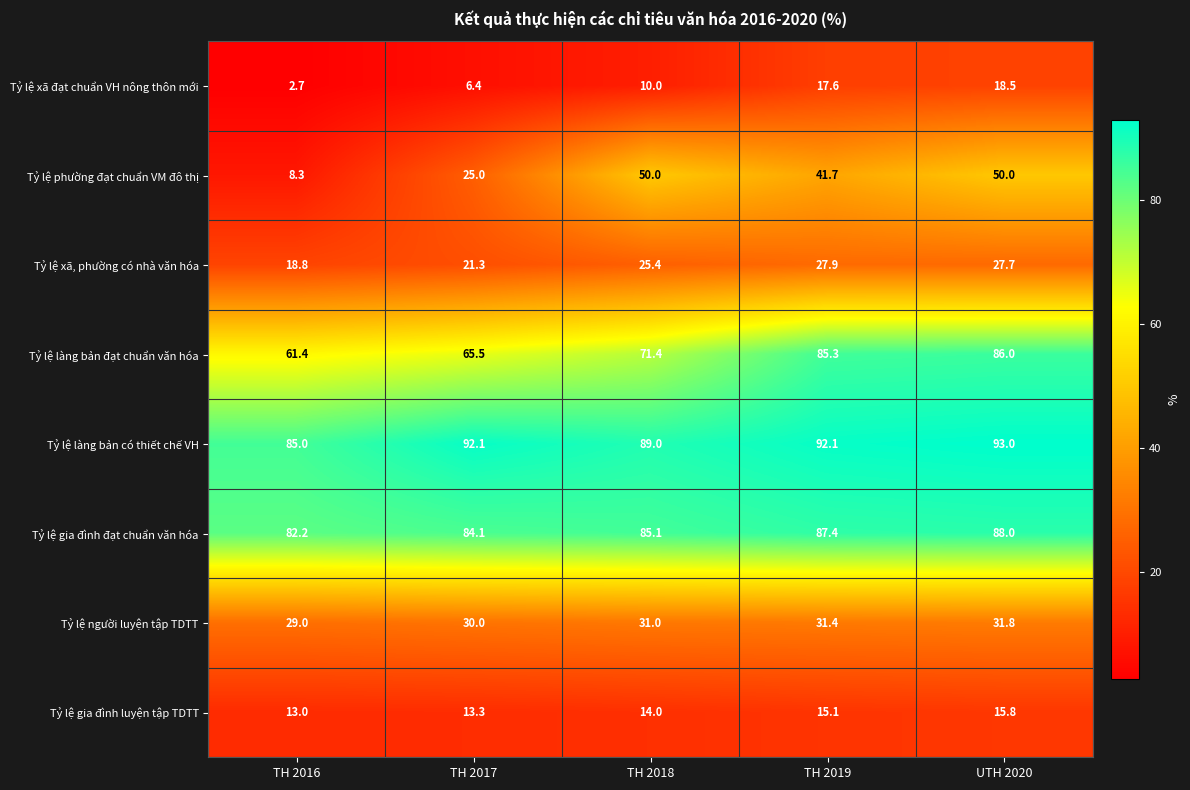

At which category is the sum across all series the highest?

UTH 2020